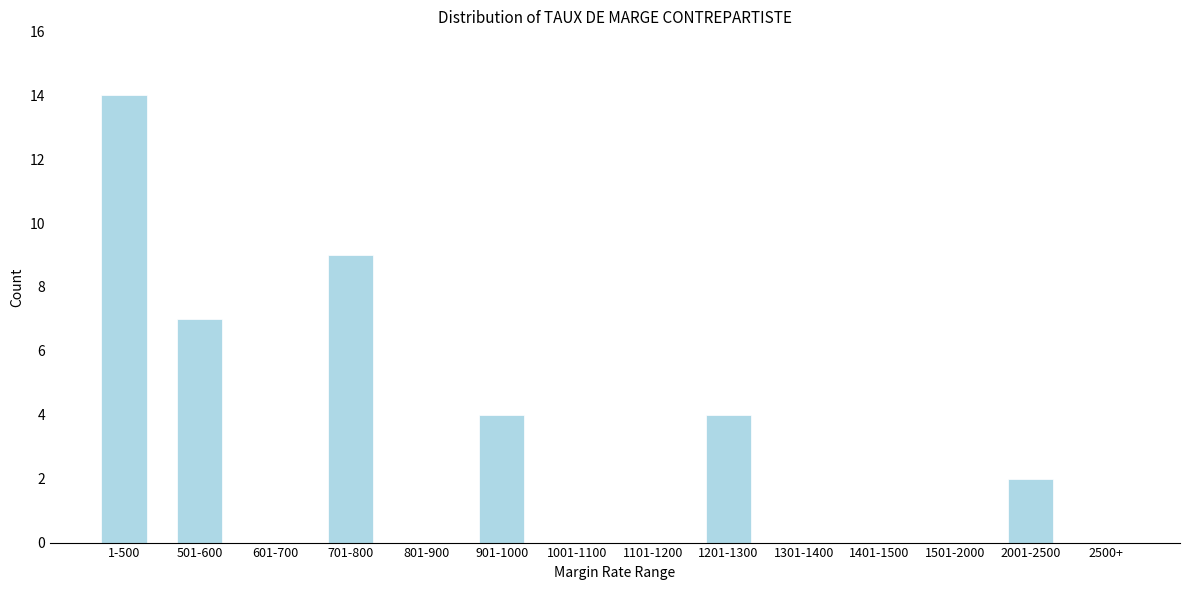

Reading right to left, what are all the values shown in this chart?

2500+=0	2001-2500=2	1501-2000=0	1401-1500=0	1301-1400=0	1201-1300=4	1101-1200=0	1001-1100=0	901-1000=4	801-900=0	701-800=9	601-700=0	501-600=7	1-500=14